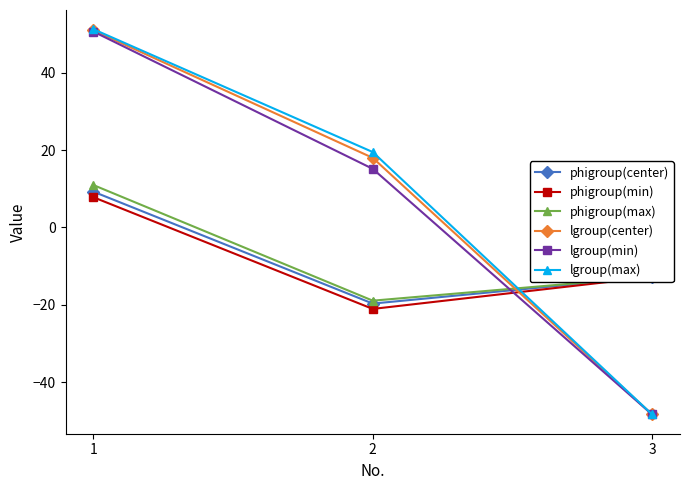

True or false: lgroup(min) has a value of -48.3 at 3.

True